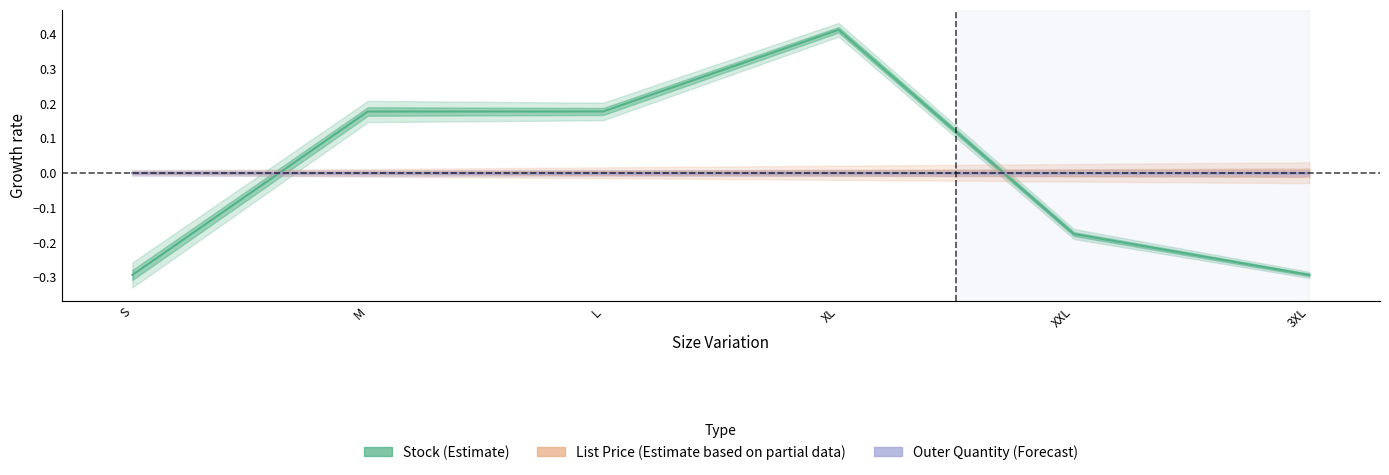

Which series has the widest spread of values?

Stock (Estimate)